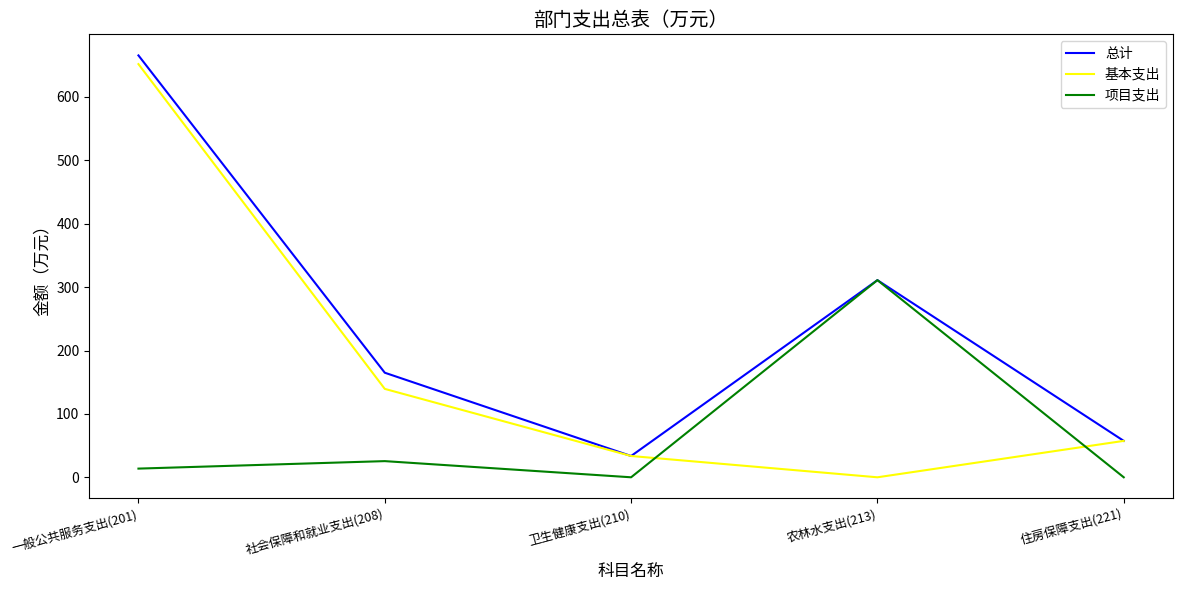

Which series has the widest spread of values?

基本支出